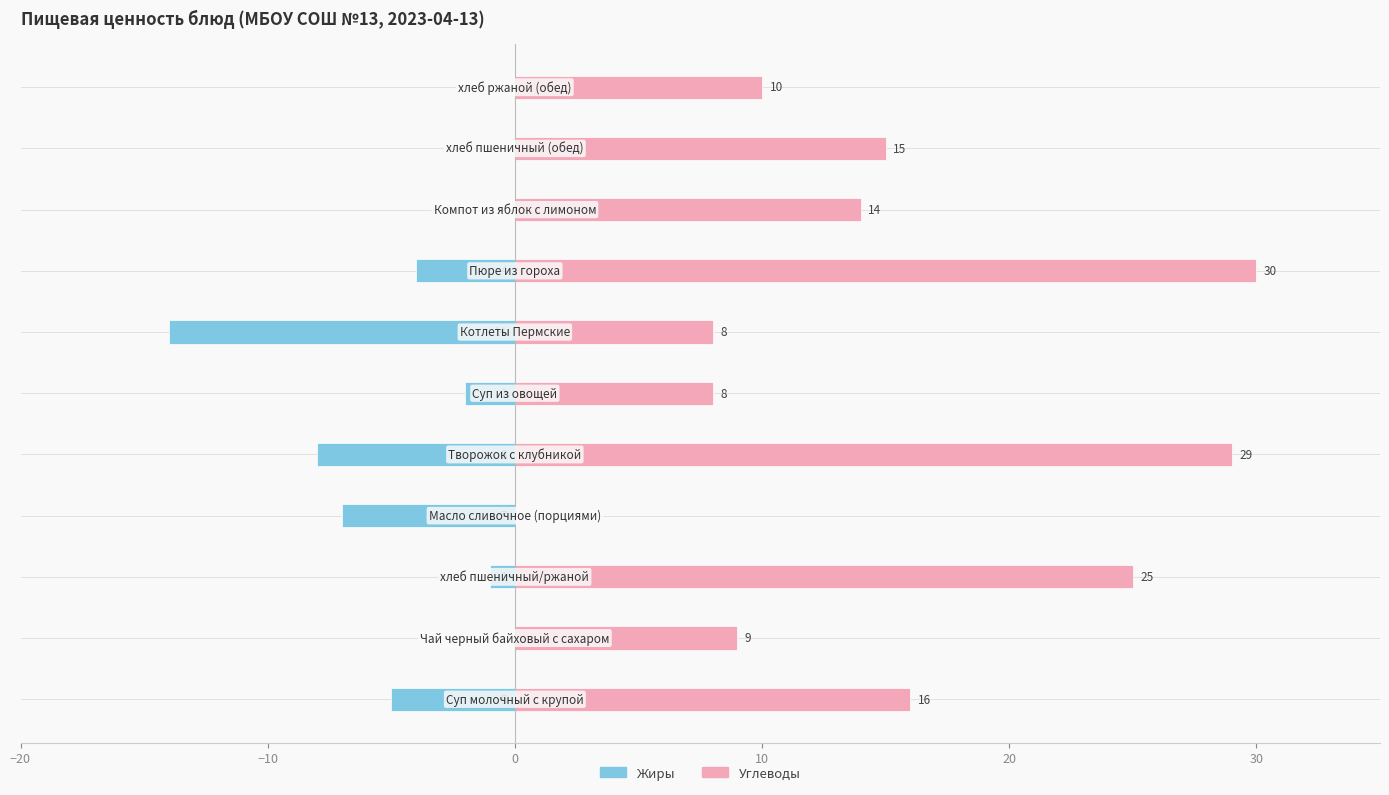

Reading left to right, transcribe all the data shown in this chart.

Жиры: -5	0	-1	-7	-8	-2	-14	-4	0	0	0
Углеводы: 16	9	25	0	29	8	8	30	14	15	10